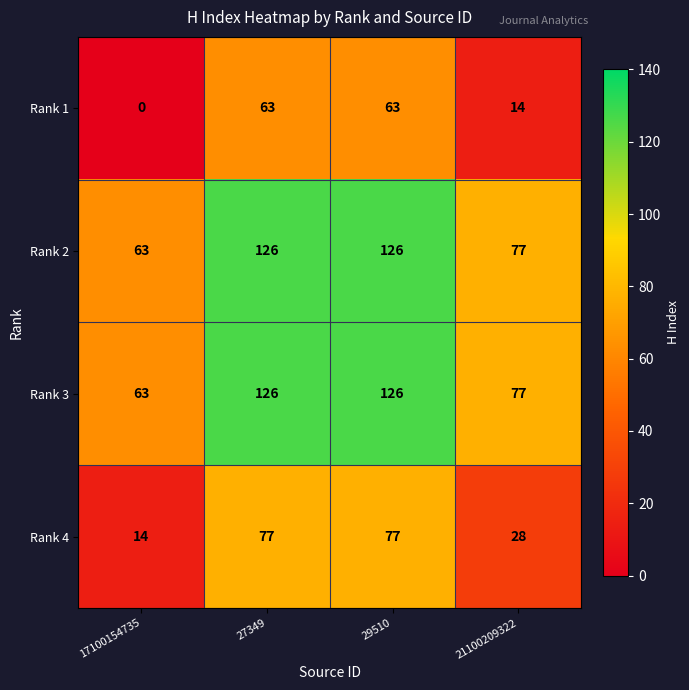

The Rank 4 series shows 24 at 17100154735. True or false?

False